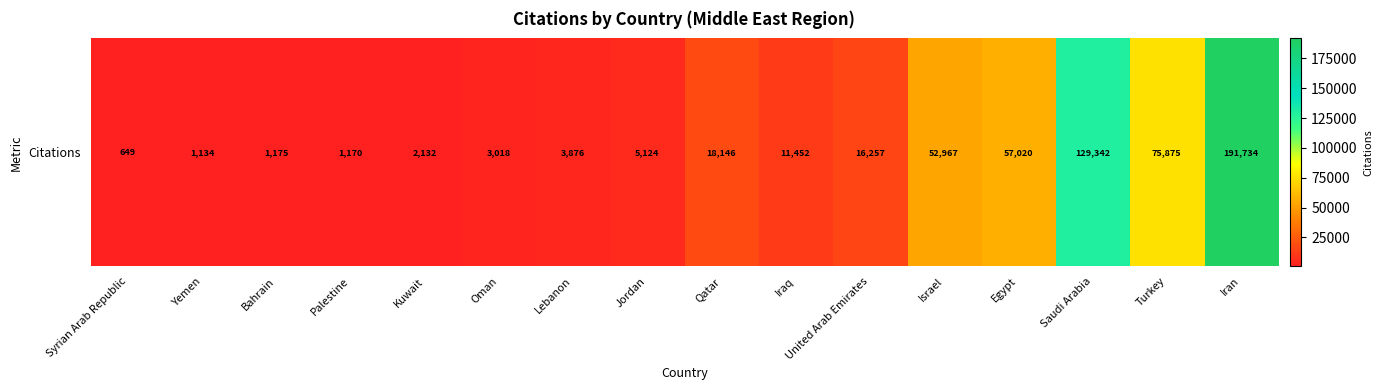

Rank the categories by value from highest to lowest.

Iran, Saudi Arabia, Turkey, Egypt, Israel, Qatar, United Arab Emirates, Iraq, Jordan, Lebanon, Oman, Kuwait, Bahrain, Palestine, Yemen, Syrian Arab Republic